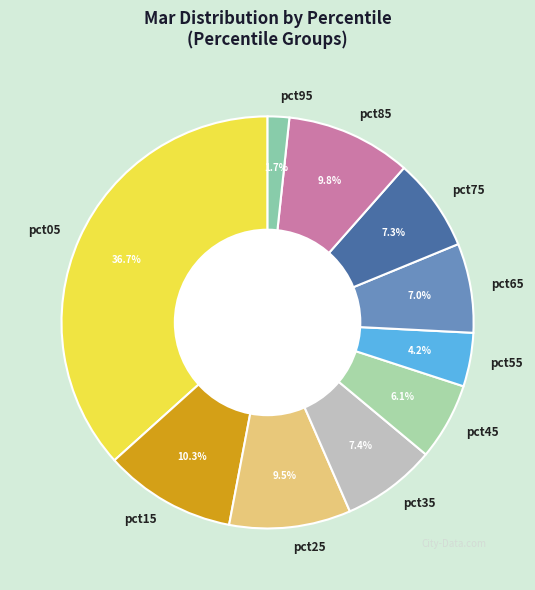

To the nearest percent, what portion does pct45 represent?

6%